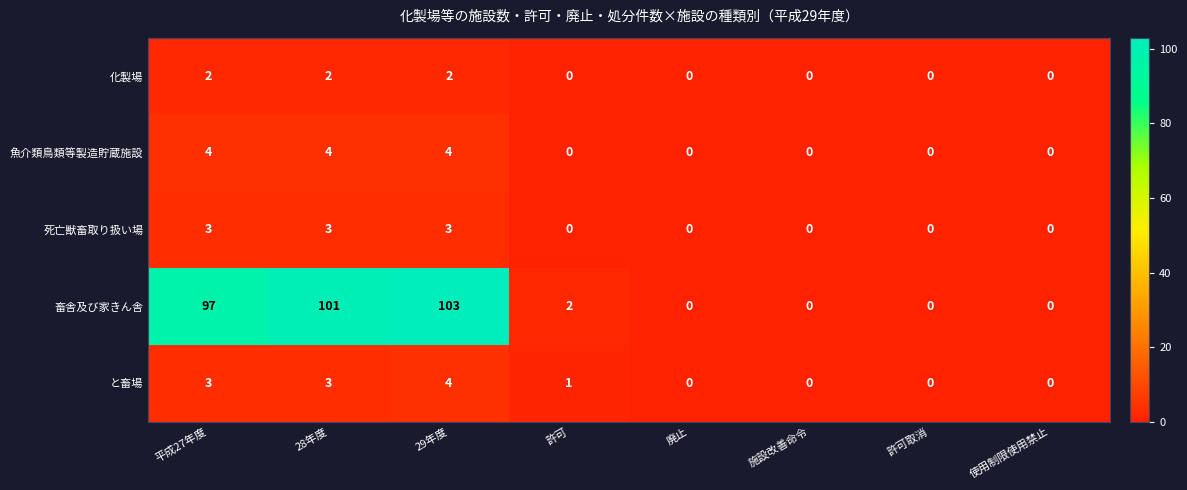

Which series changed the most between 許可 and 廃止?

畜舎及び家きん舎